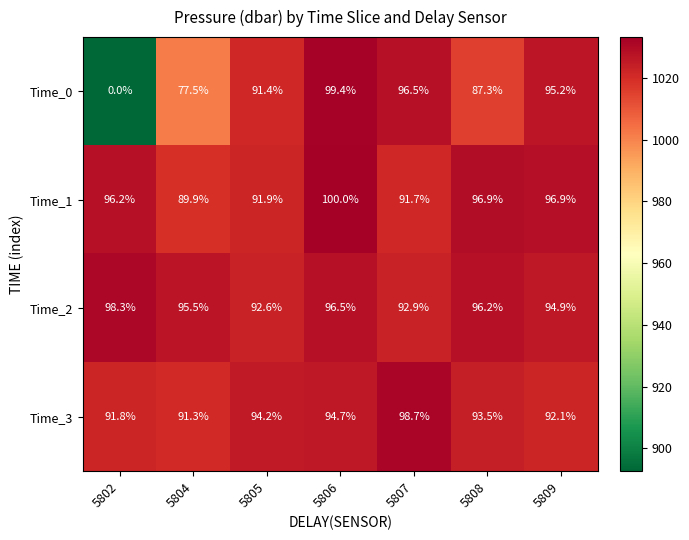

Which series has the largest total across all categories?

Time_2